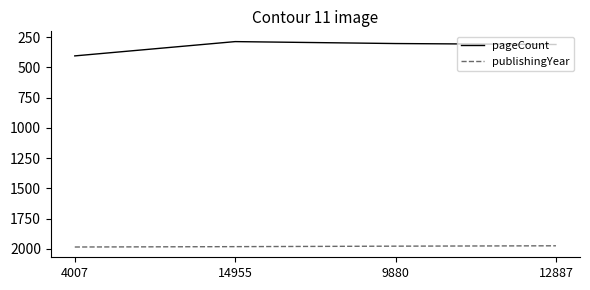

True or false: publishingYear has more than 2 interior local peaks.

False